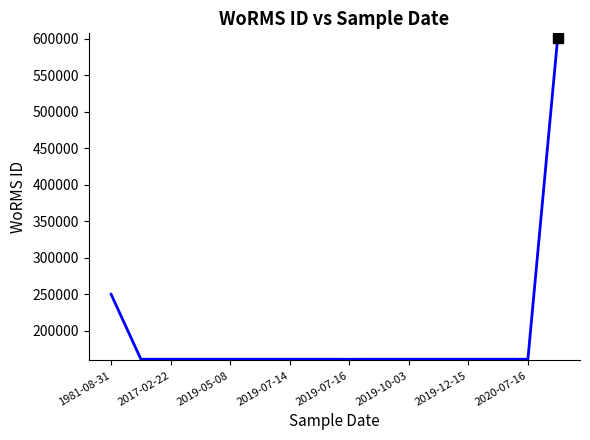

How many series are shown in this chart?

1